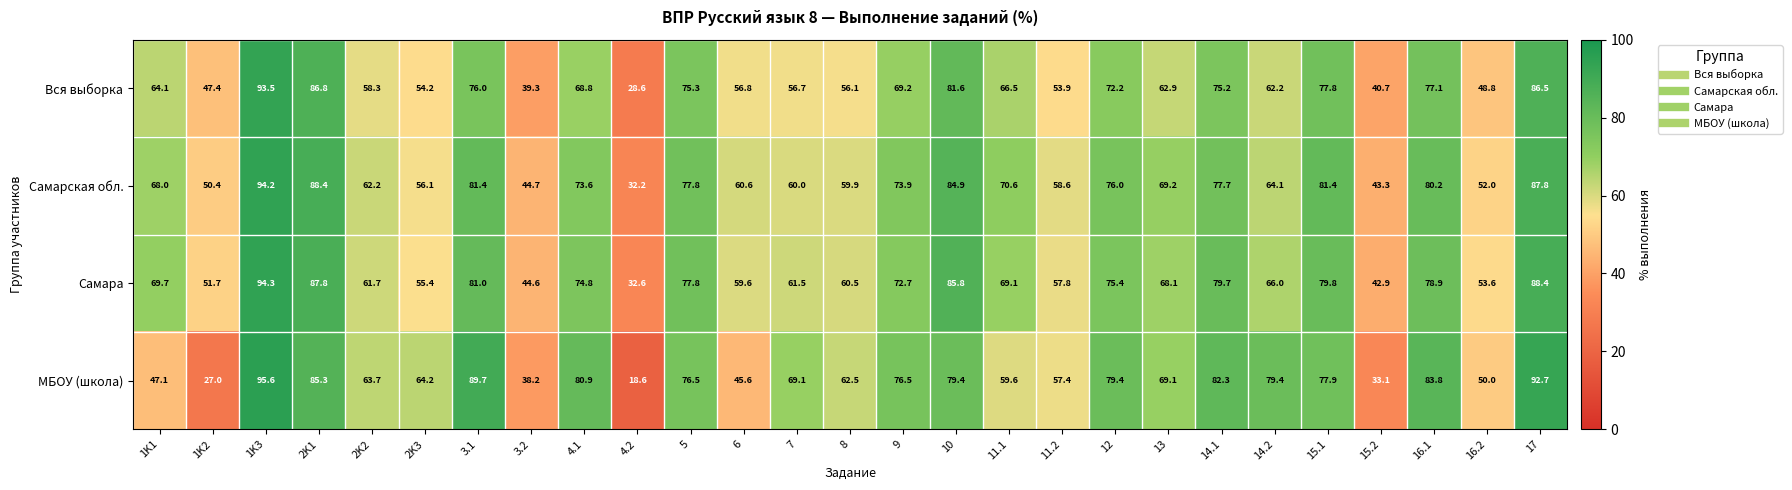

At which category is the sum across all series the highest?

1K3